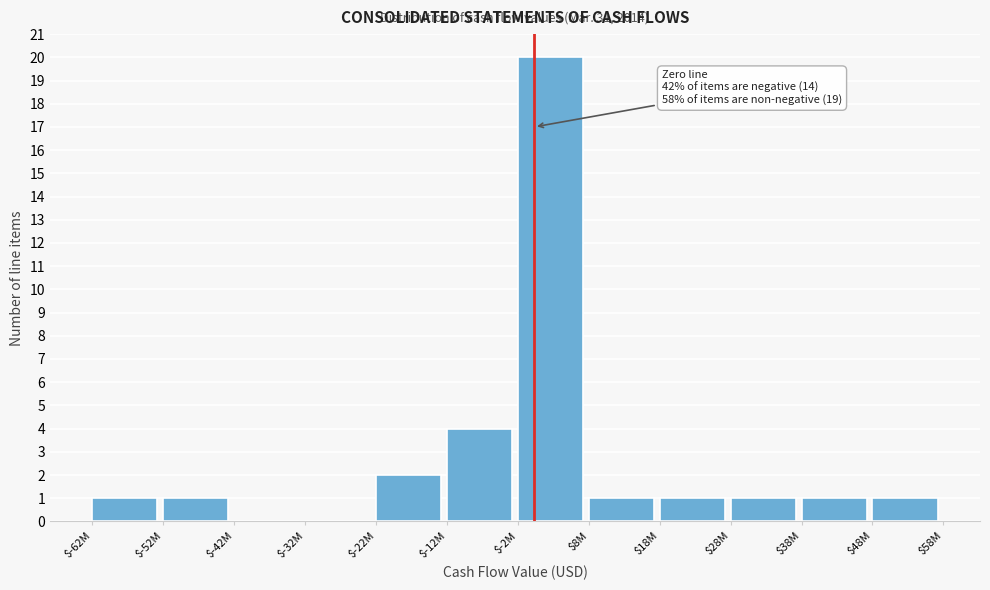

Is it true that the value at $8M is 1?

True